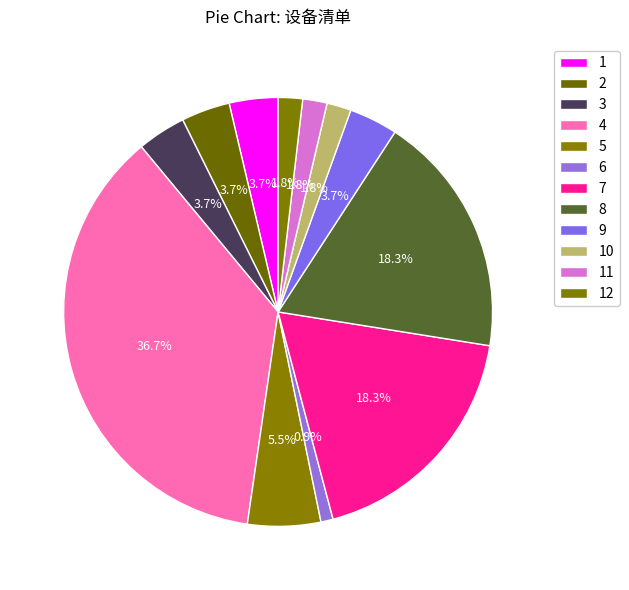

How many segments does this pie chart have?

12